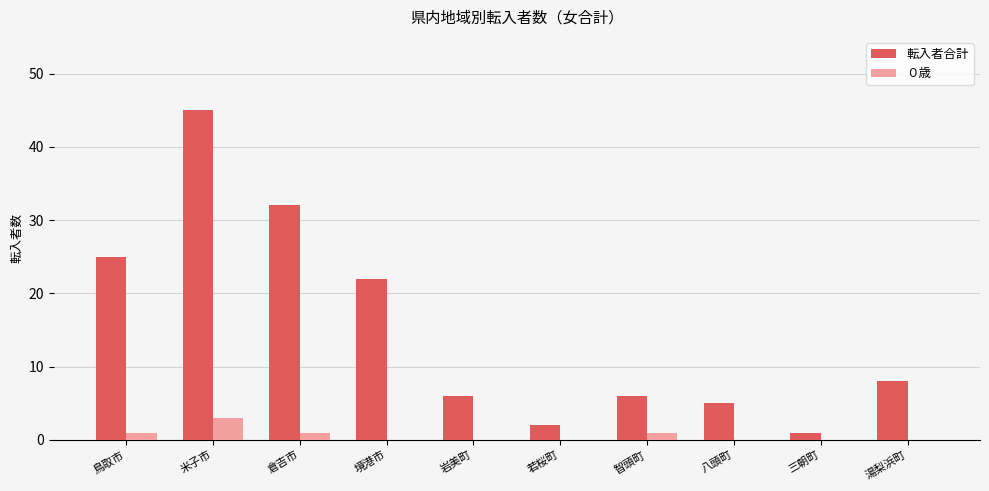

What is the greatest value displayed?

45